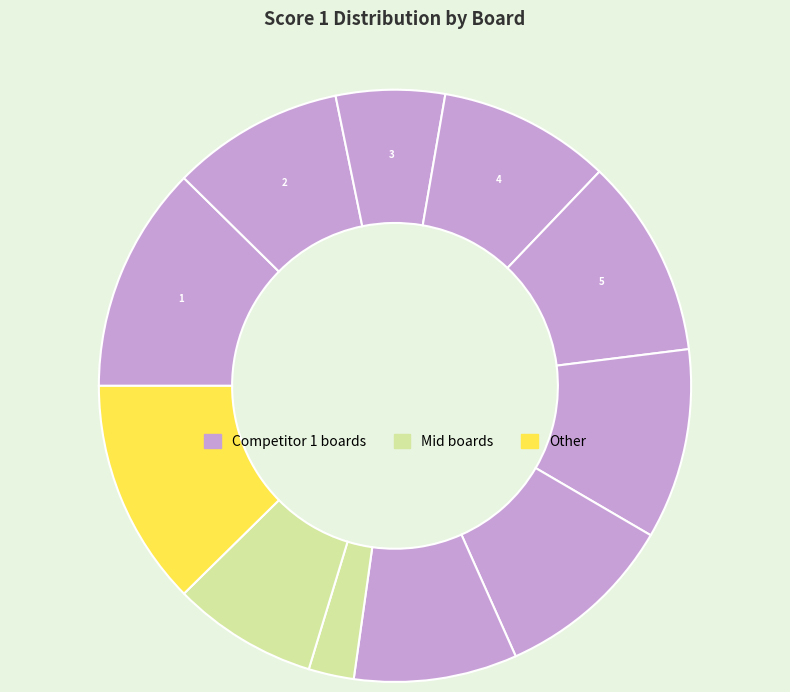

To the nearest percent, what is the average slice percentage?

9%